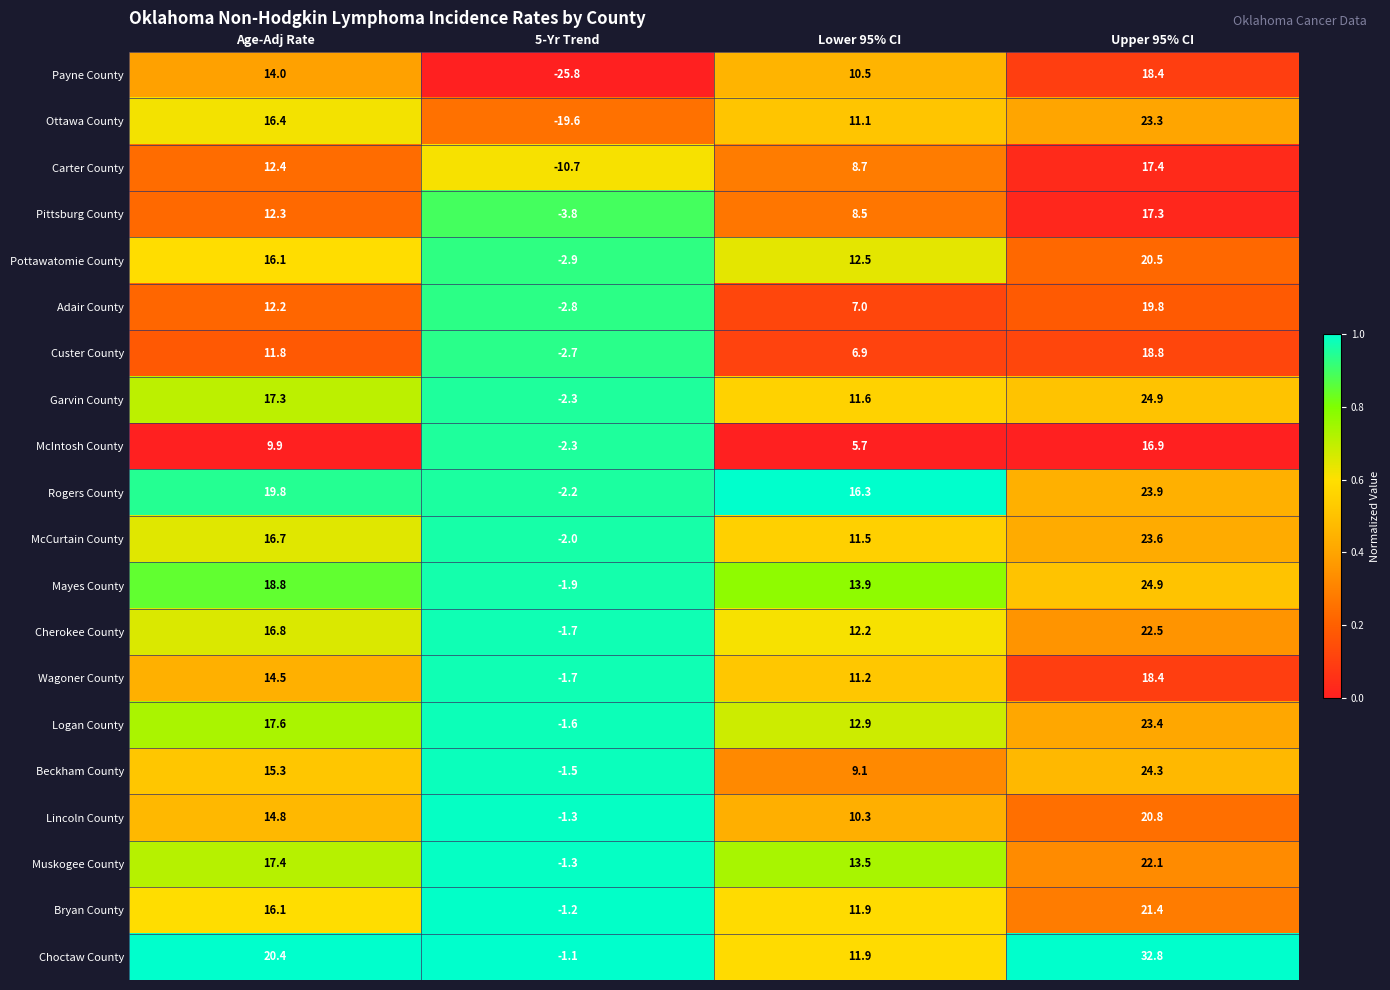

What is the approximate value of Muskogee County at 5-Yr Trend?

-1.3